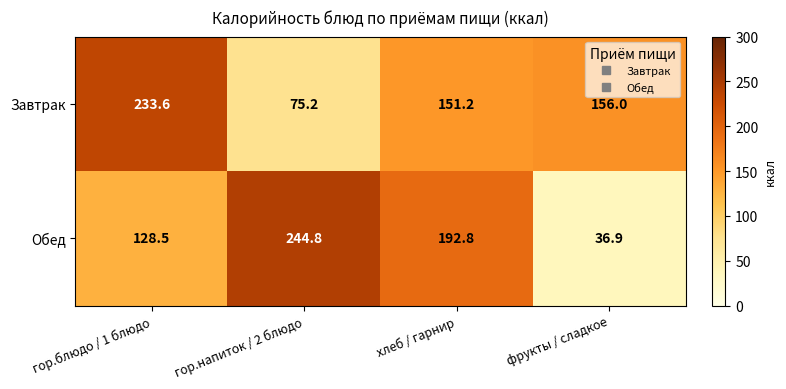

At which category is the sum across all series the highest?

гор.блюдо / 1 блюдо